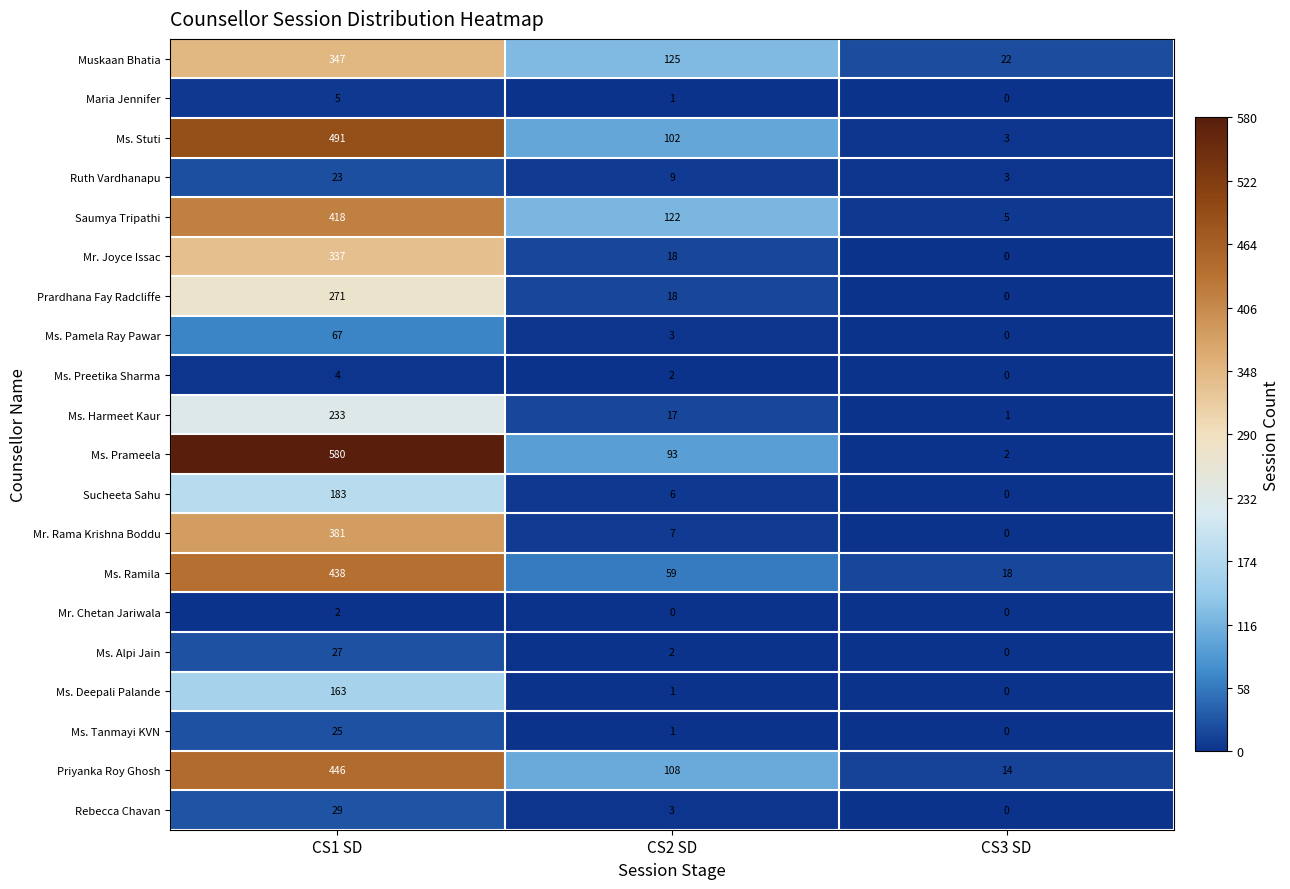

Rank the series by their maximum value, from lowest to highest.

Mr. Chetan Jariwala, Ms. Preetika Sharma, Maria Jennifer, Ruth Vardhanapu, Ms. Tanmayi KVN, Ms. Alpi Jain, Rebecca Chavan, Ms. Pamela Ray Pawar, Ms. Deepali Palande, Sucheeta Sahu, Ms. Harmeet Kaur, Prardhana Fay Radcliffe, Mr. Joyce Issac, Muskaan Bhatia, Mr. Rama Krishna Boddu, Saumya Tripathi, Ms. Ramila, Priyanka Roy Ghosh, Ms. Stuti, Ms. Prameela